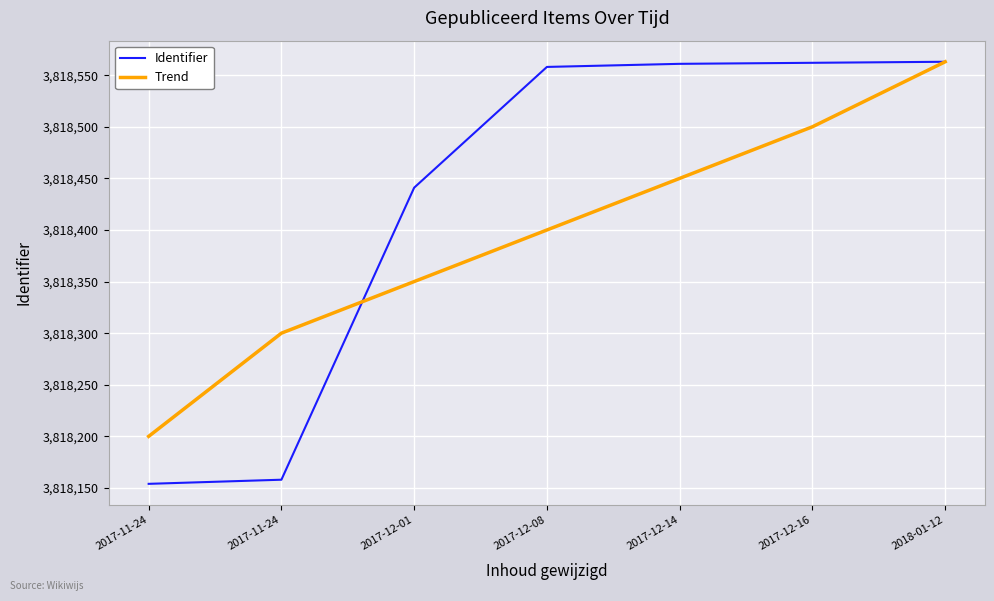

What is the difference between the maximum and minimum values in the Trend series?

363